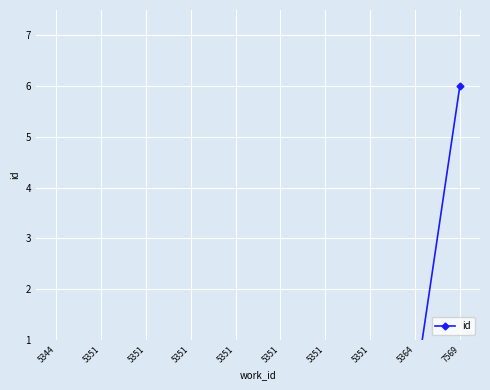

Reading left to right, extract all data points from this chart.

5344=0.0	5351=0.0	5351=0.0	5351=0.0	5351=0.0	5351=0.0	5351=0.0	5351=0.0	5364=0.0	7569=6.0